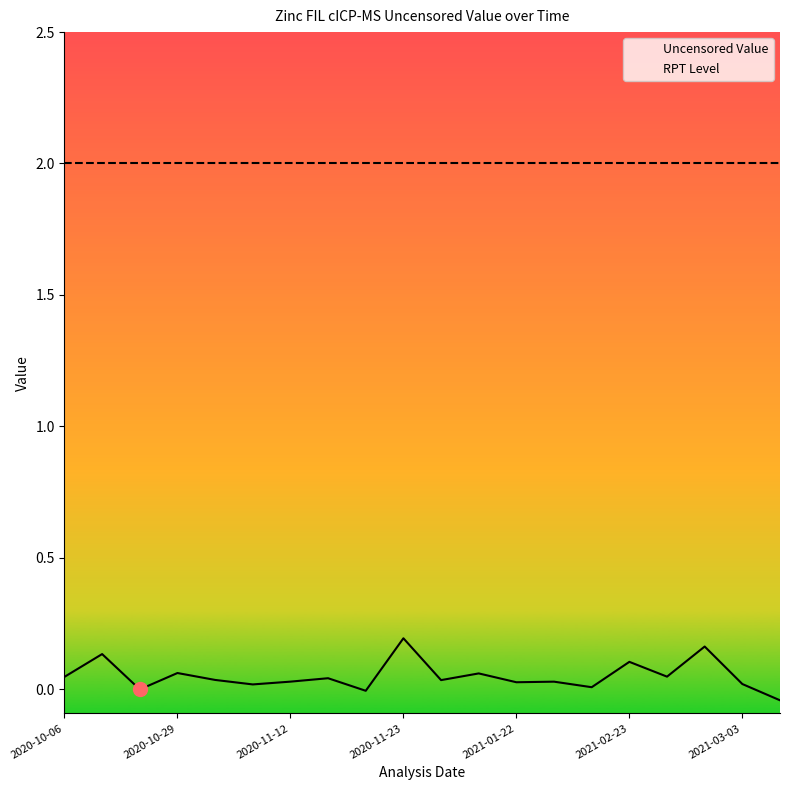

True or false: Uncensored Value and RPT Level cross at least once.

False